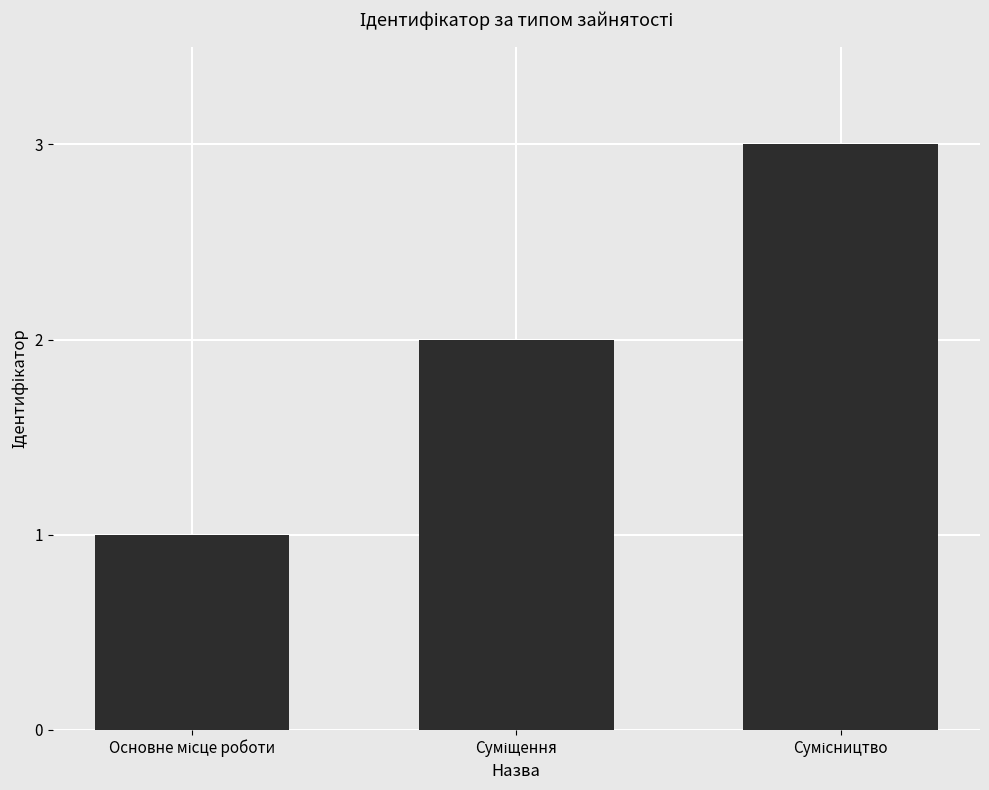

What is the smallest value displayed?

1